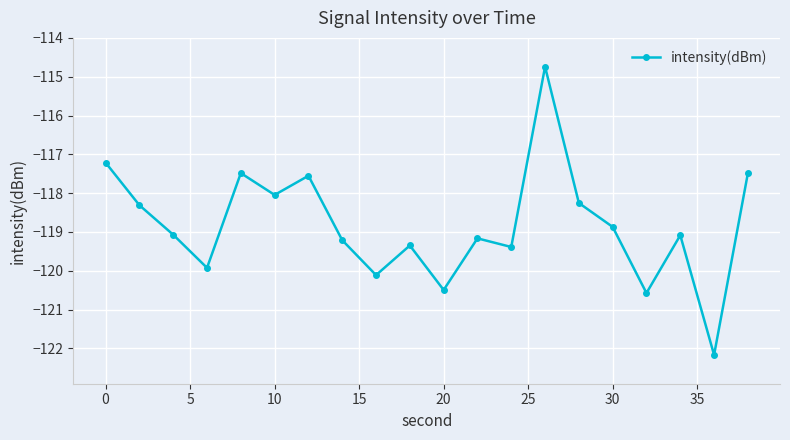

How many interior local valleys (lower than both neighbors) does the data have?

7